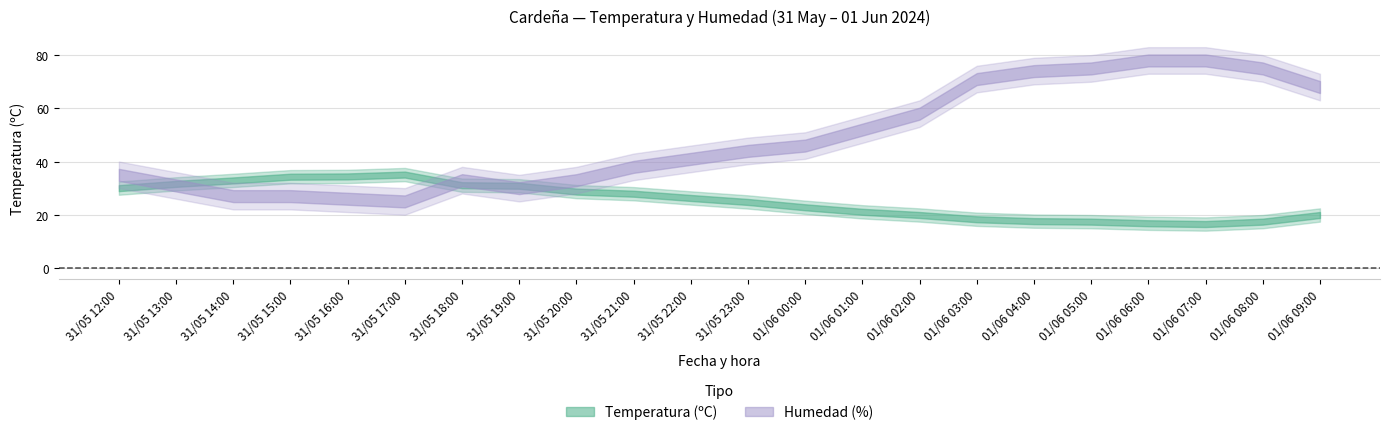

Which category has the lowest value across all series?

01/06 07:00